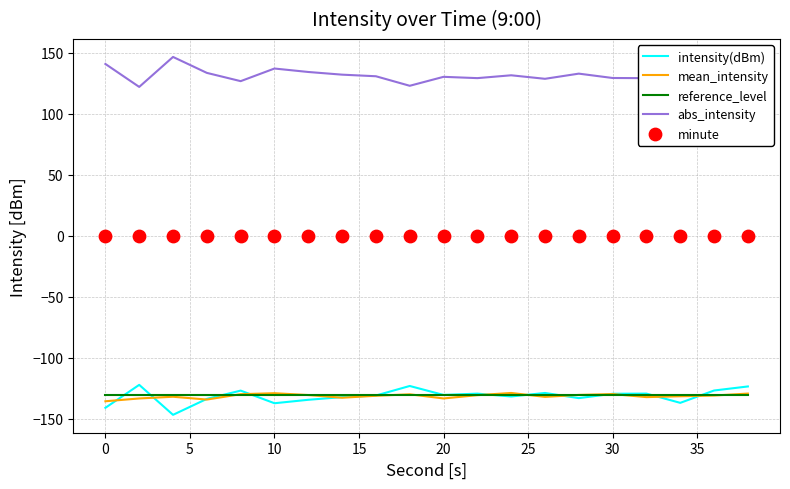

Which series reaches the maximum Y coordinate?

abs_intensity